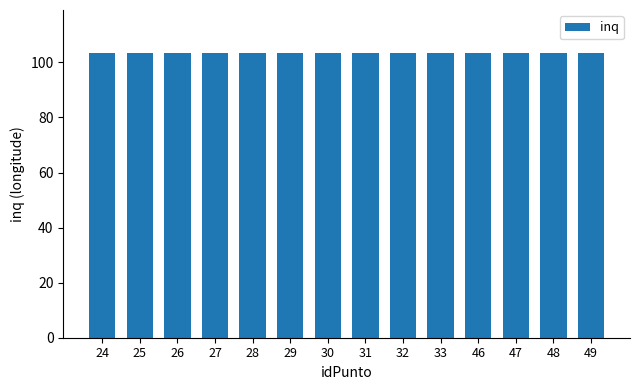

Is it true that the value at 28 is 172.7?

False